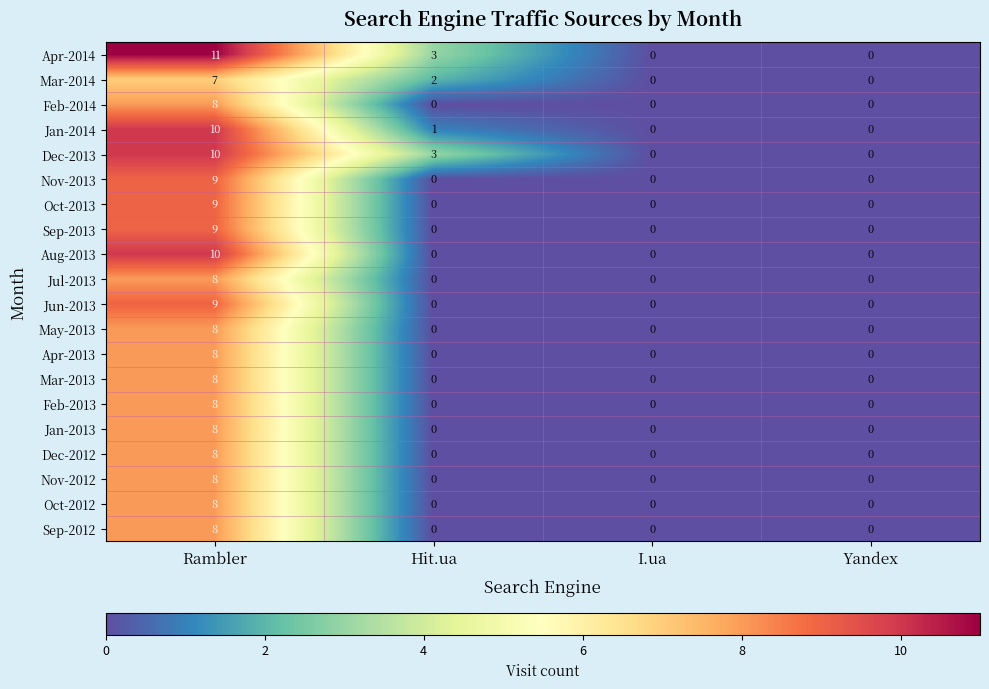

What is the difference between the maximum and second lowest values in the Oct-2013 series?

9